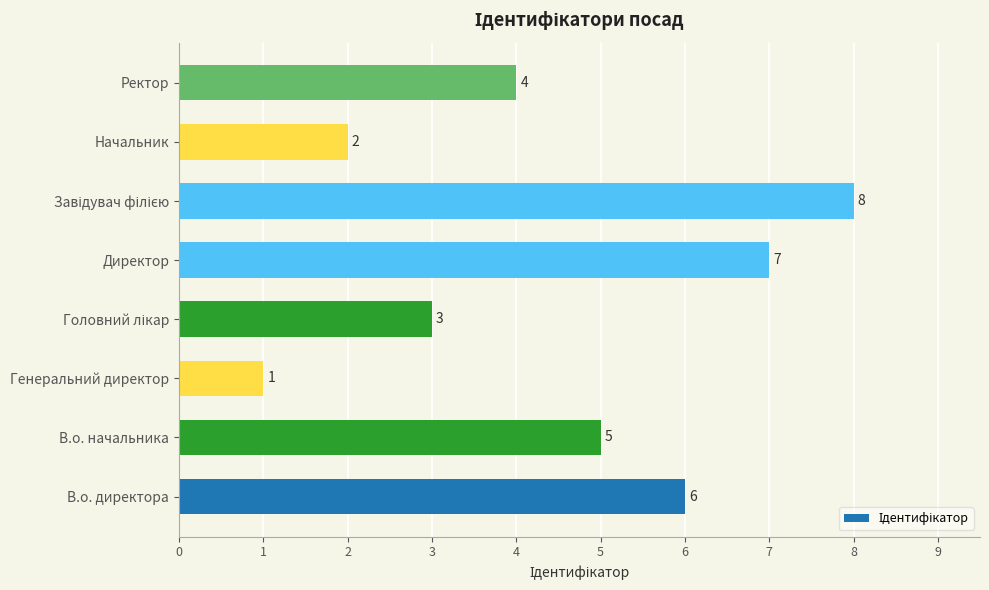

Reading bottom to top, extract all data points from this chart.

6	5	1	3	7	8	2	4